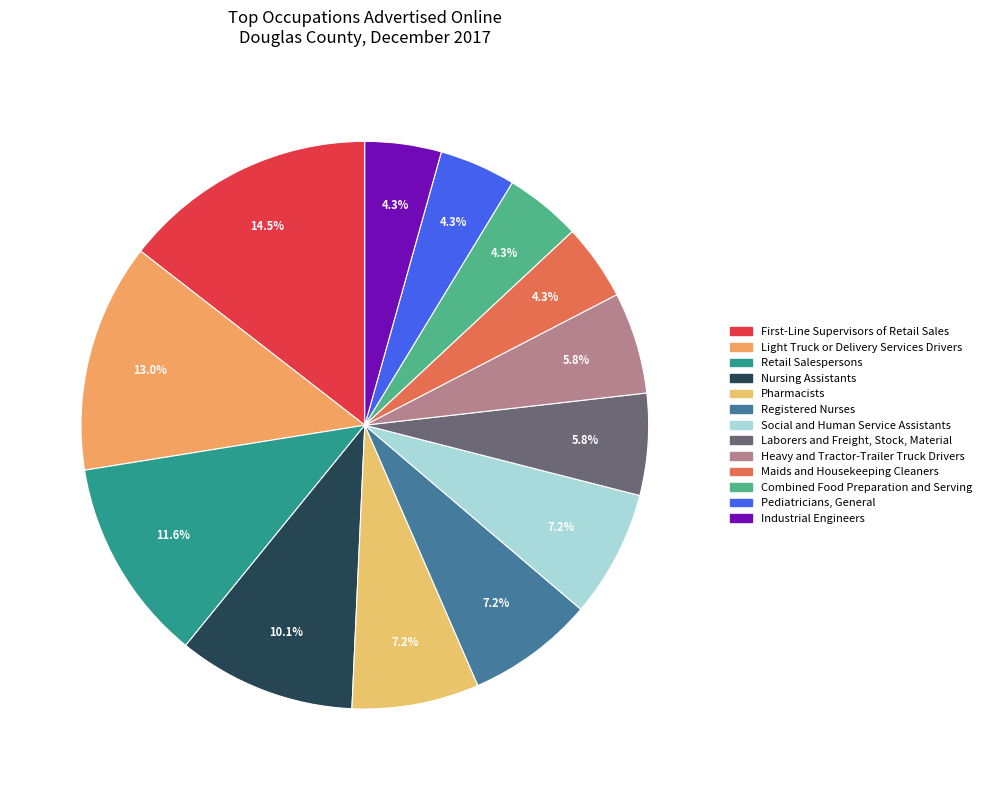

How many segments does this pie chart have?

13